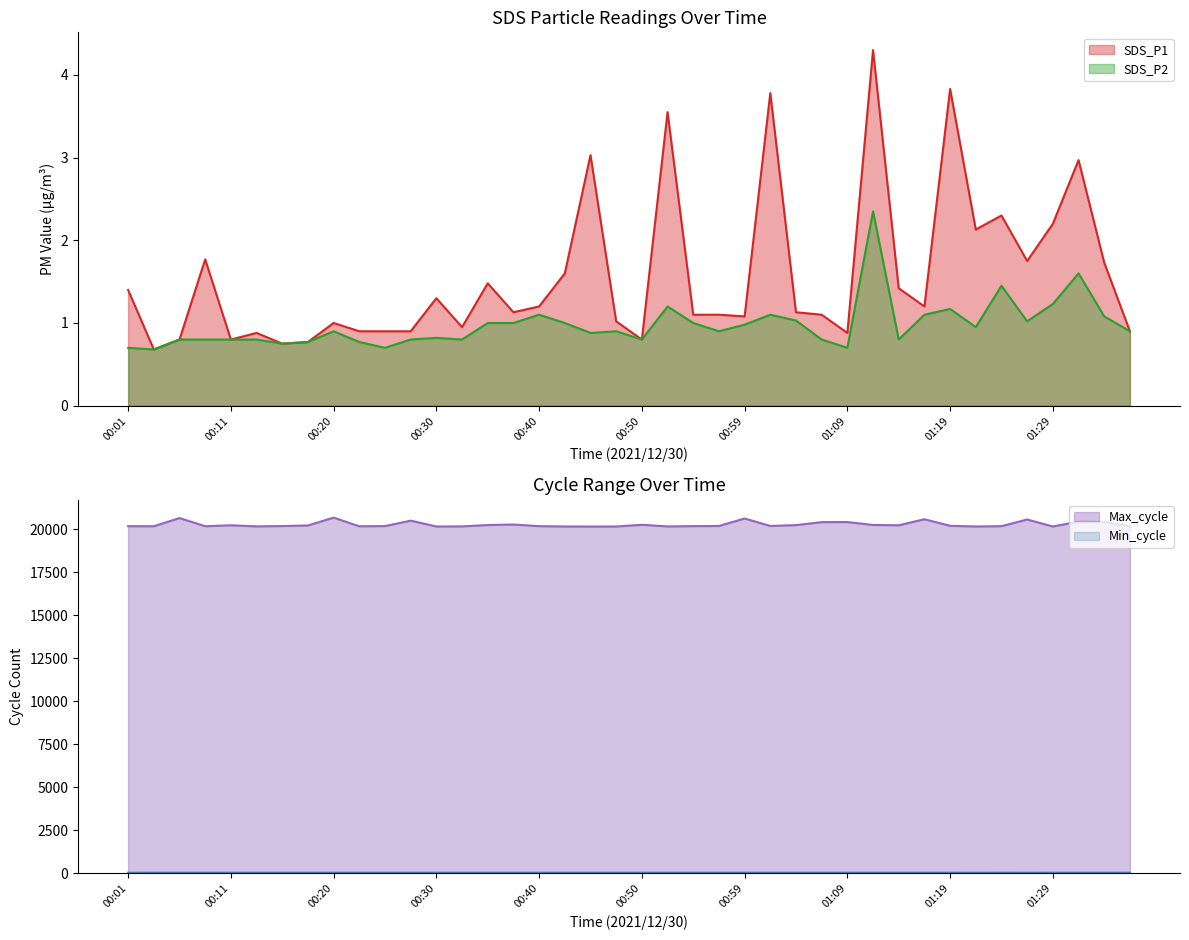

The SDS_P2 series shows 1.2 at 01:12. True or false?

False